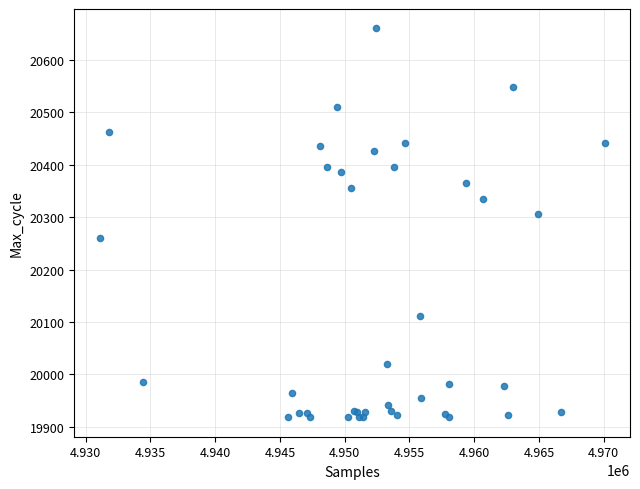

What Y value in the scatter plot is closest to 20289?

20306